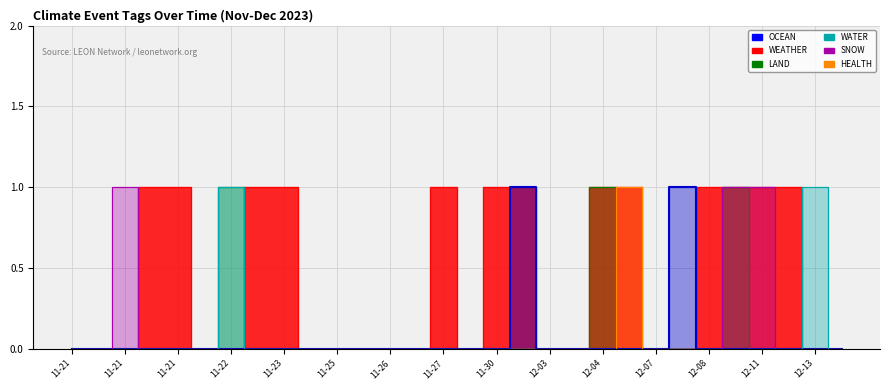

What is the total value across all series at 11-27?

1